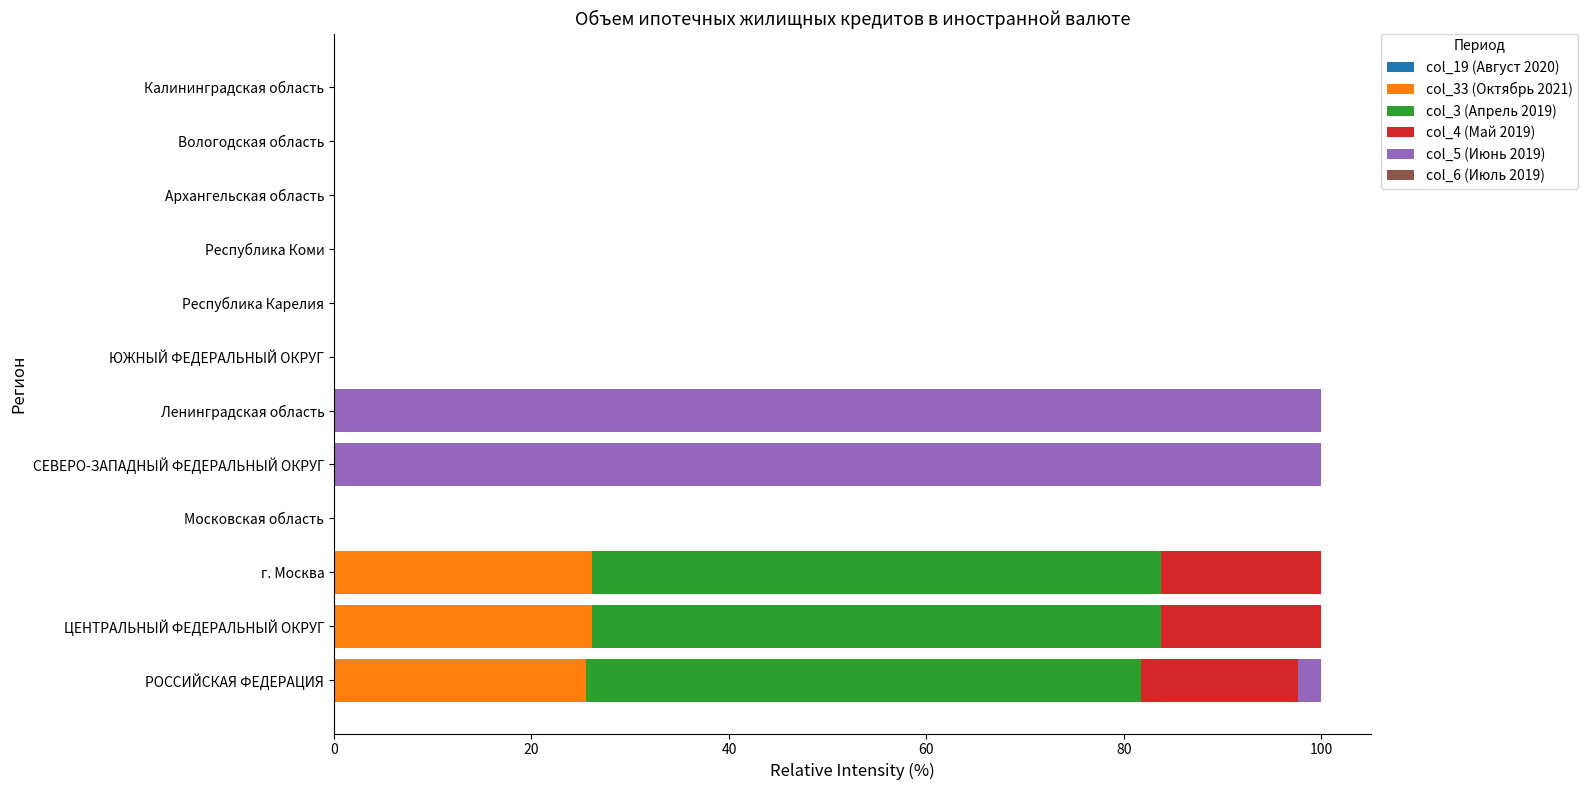

Is it true that col_33 (Октябрь 2021) equals -11.5 at Архангельская область?

False